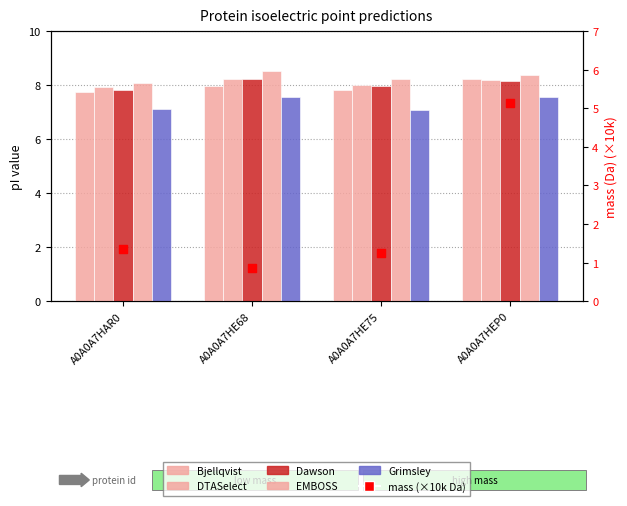

Is the value of Dawson at A0A0A7HEP0 greater than the value of EMBOSS at A0A0A7HAR0?

Yes